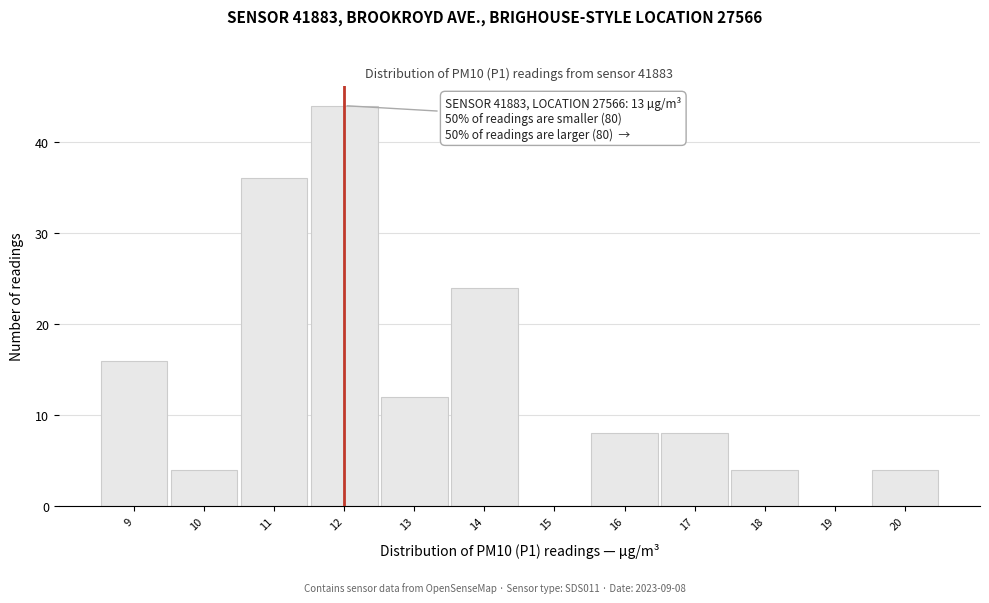

Reading left to right, transcribe all the data shown in this chart.

9=16	10=4	11=36	12=44	13=12	14=24	15=0	16=8	17=8	18=4	19=0	20=4